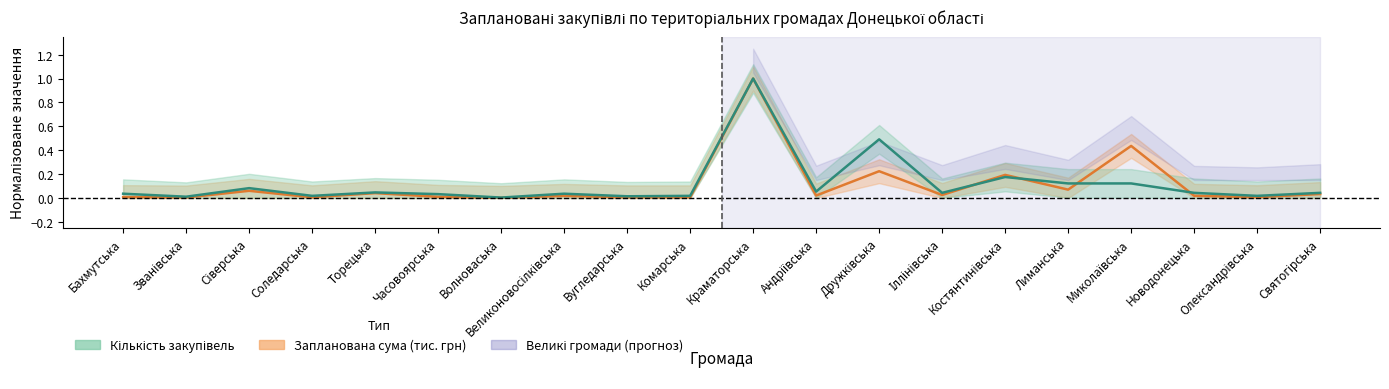

How many interior local peaks does the Запланована сума (тис. грн) series have?

7